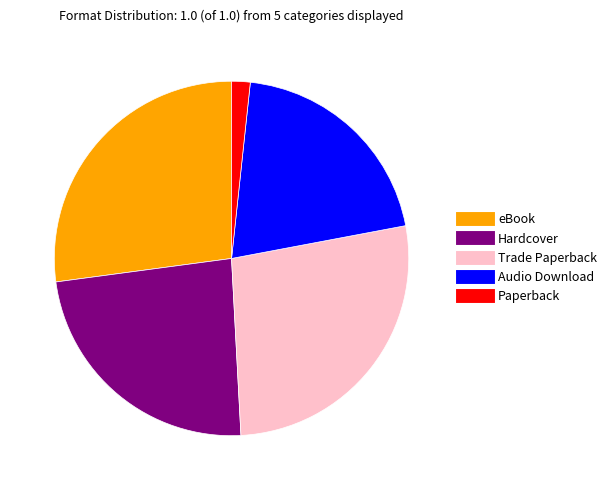

Between Hardcover and Paperback, which is larger?

Hardcover